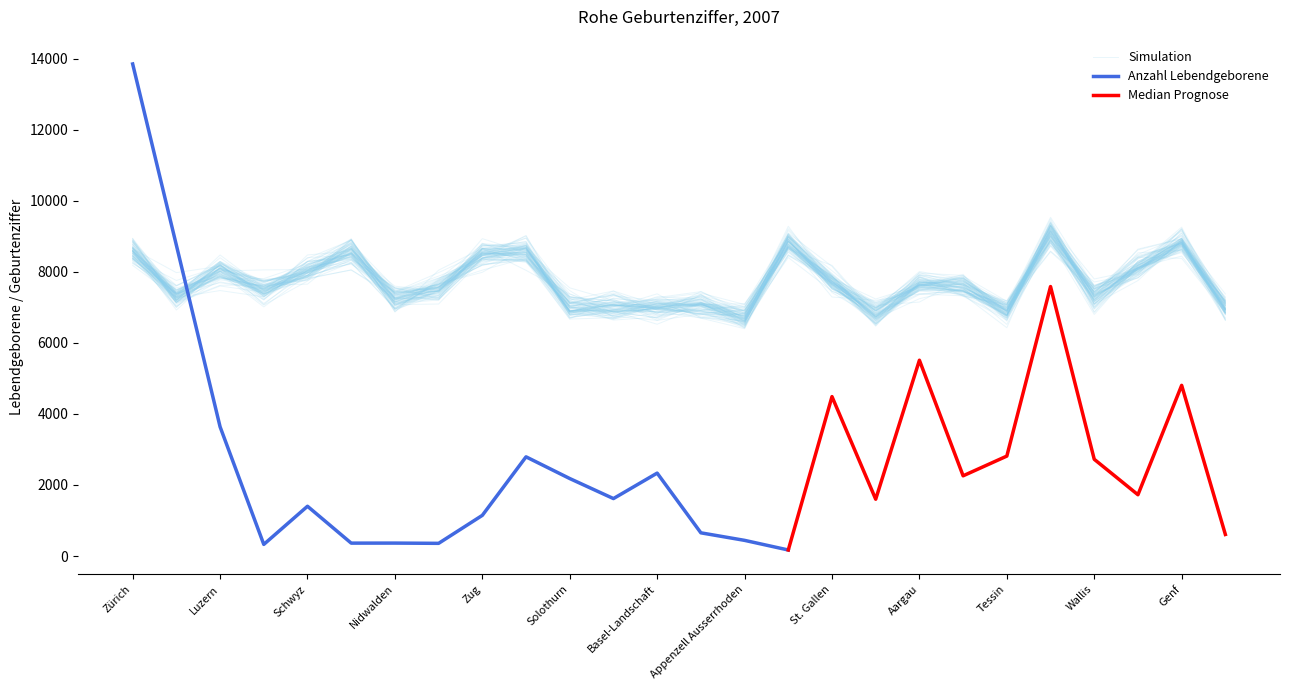

What is the label of the 5th point from the right?

Waadt